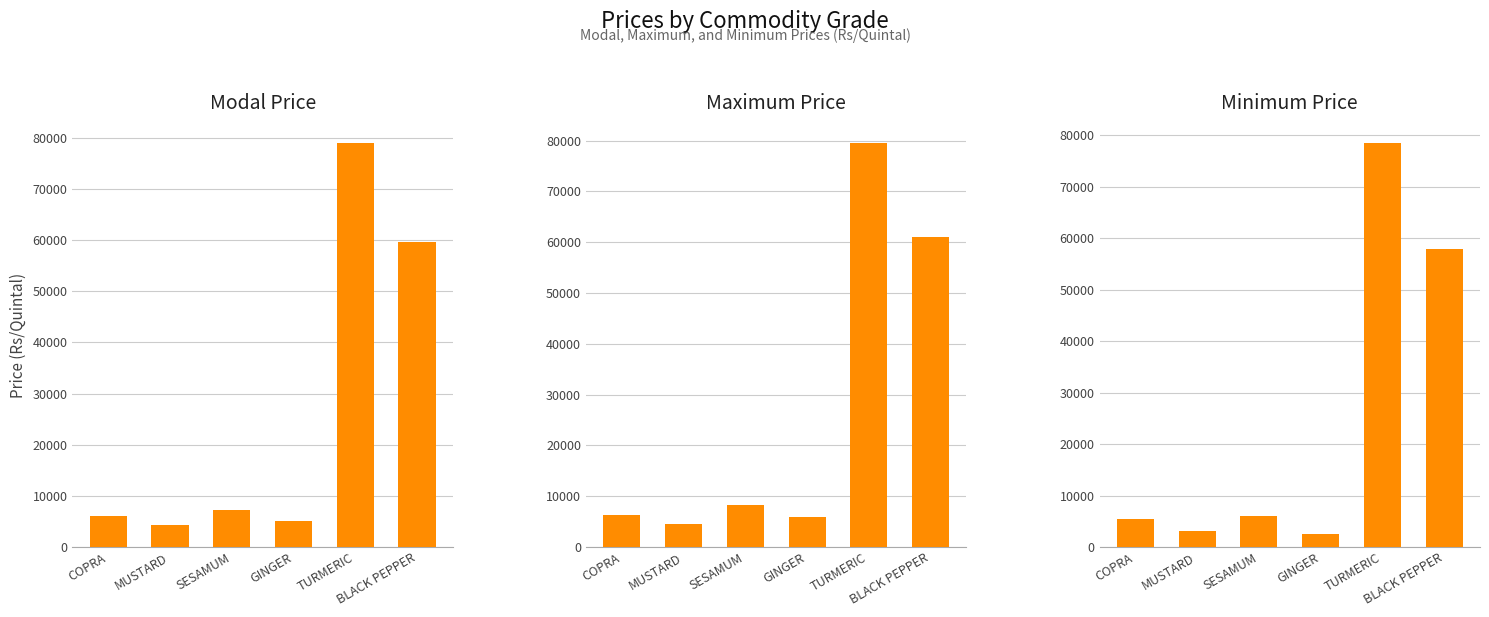

At BLACK PEPPER, list the series in order from largest to smallest.

Maximum Price, Modal Price, Minimum Price